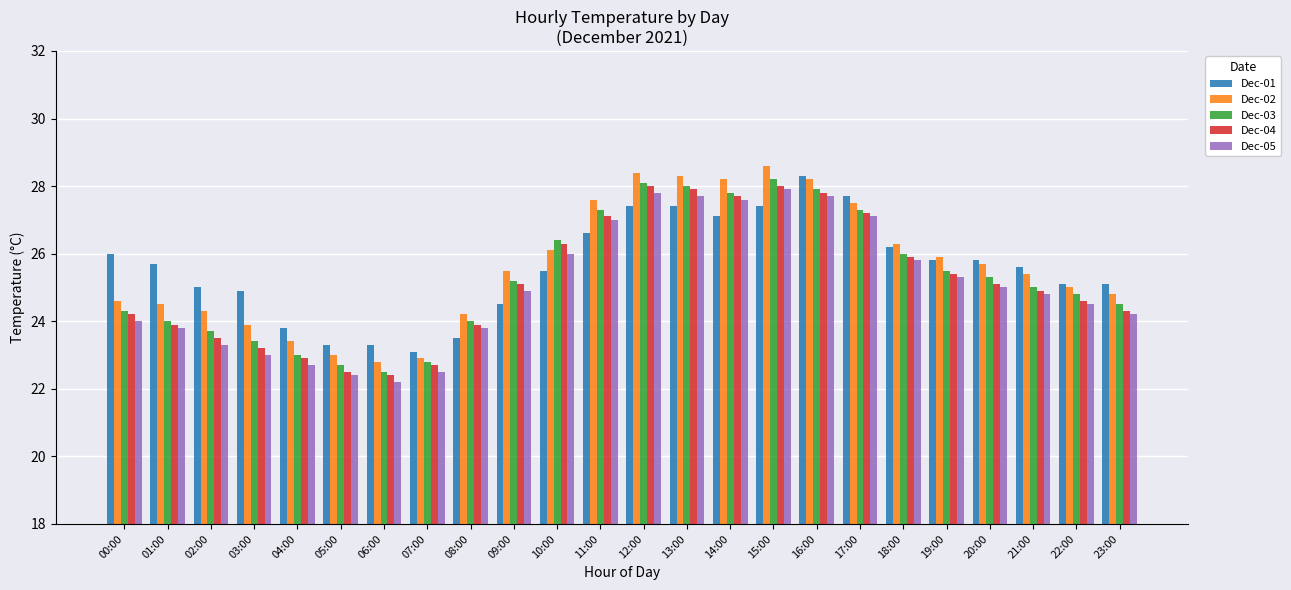

What is the value of the Dec-04 bar at the 19th from the left?

25.9